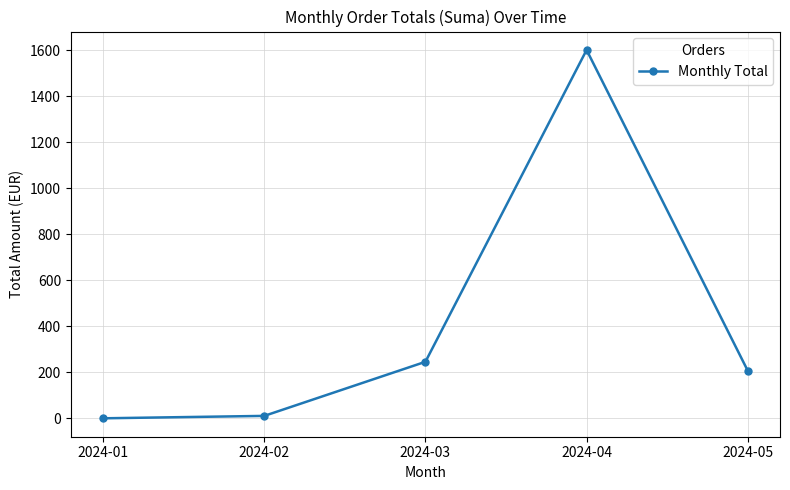

What is the change in value from 2024-01 to 2024-02?

+10.5